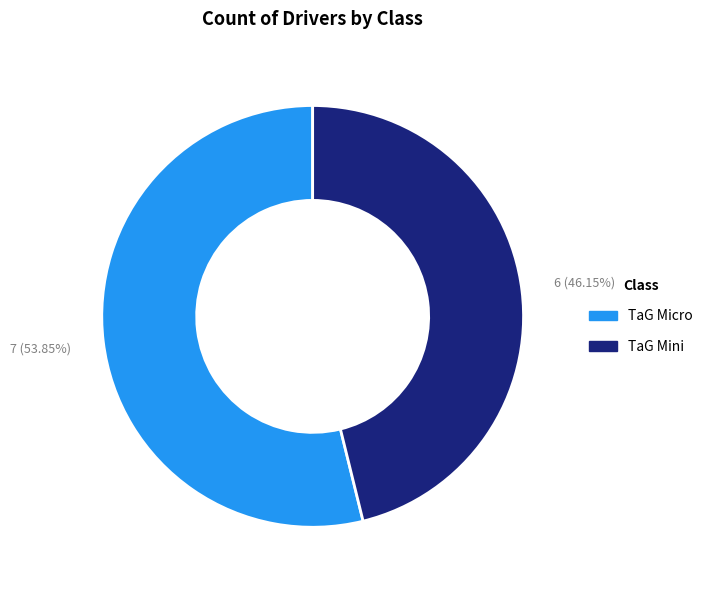

Is it true that TaG Mini is 23% of the pie?

False